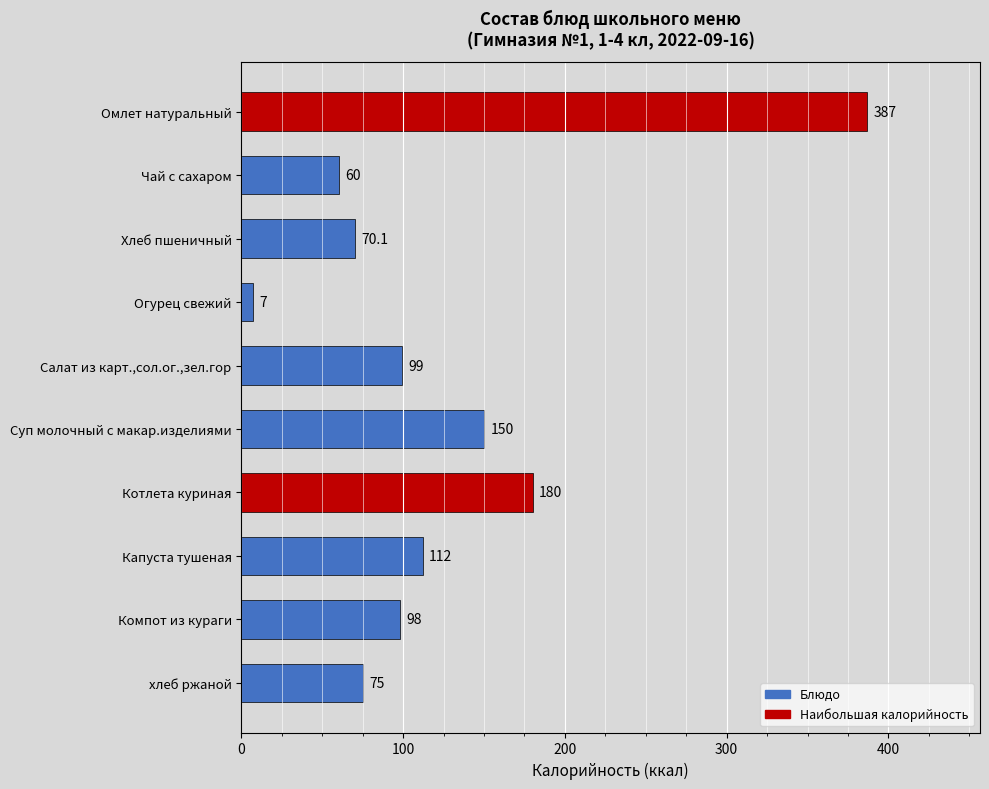

What is the difference between the maximum and minimum values?

380.0